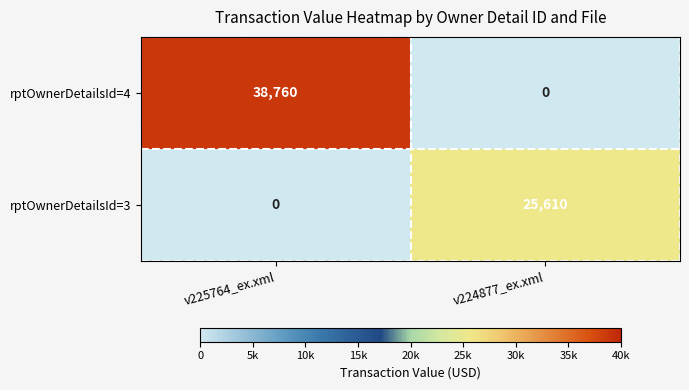

List the series in order of their peak value, highest first.

rptOwnerDetailsId=4, rptOwnerDetailsId=3